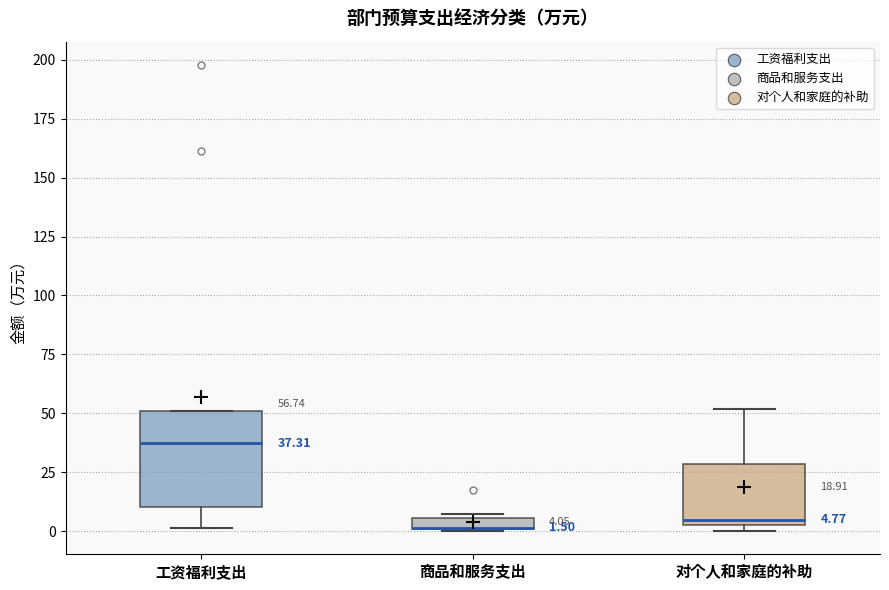

Comparing the boxes themselves (not the whiskers), which one is the tallest?

工资福利支出